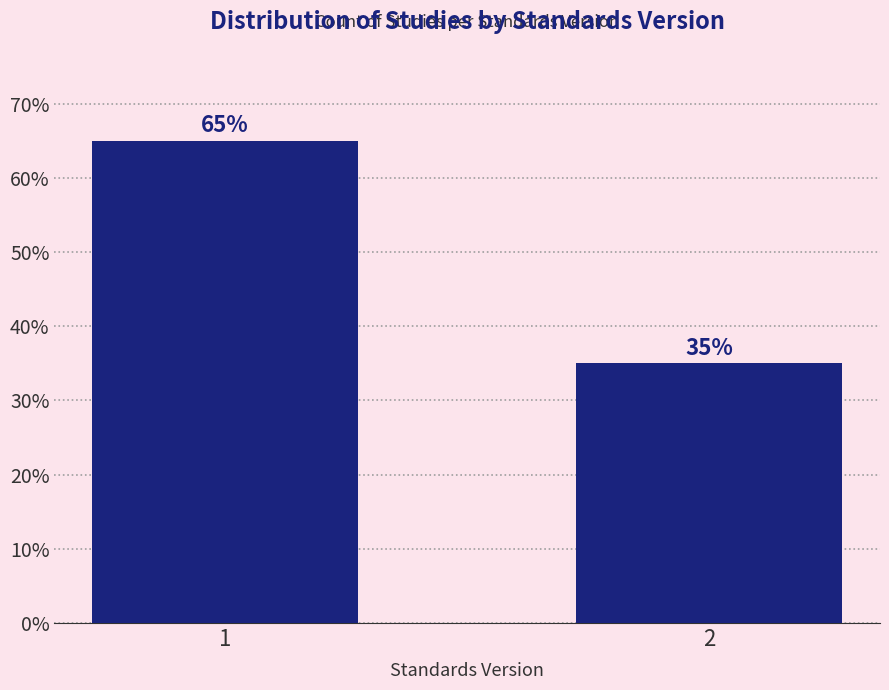

Reading right to left, extract all data points from this chart.

2=35	1=65